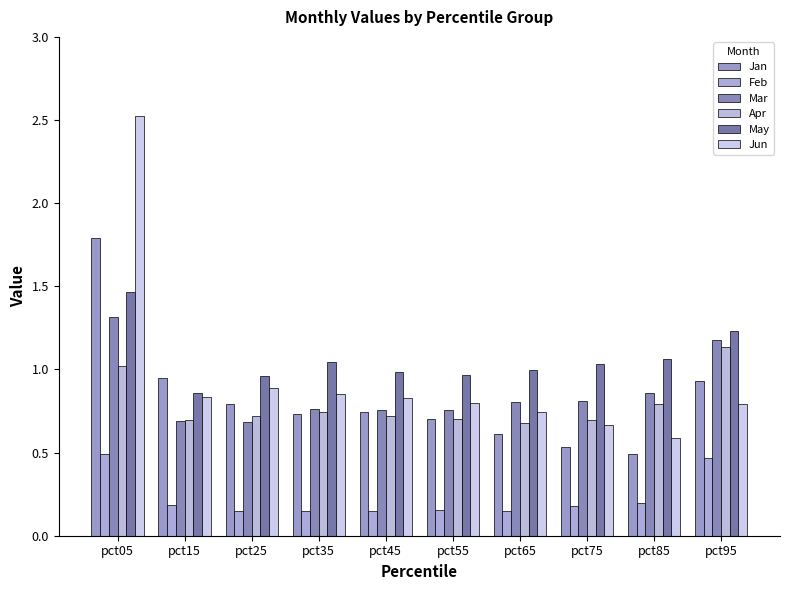

Between pct95 and pct65, which is larger?

pct95